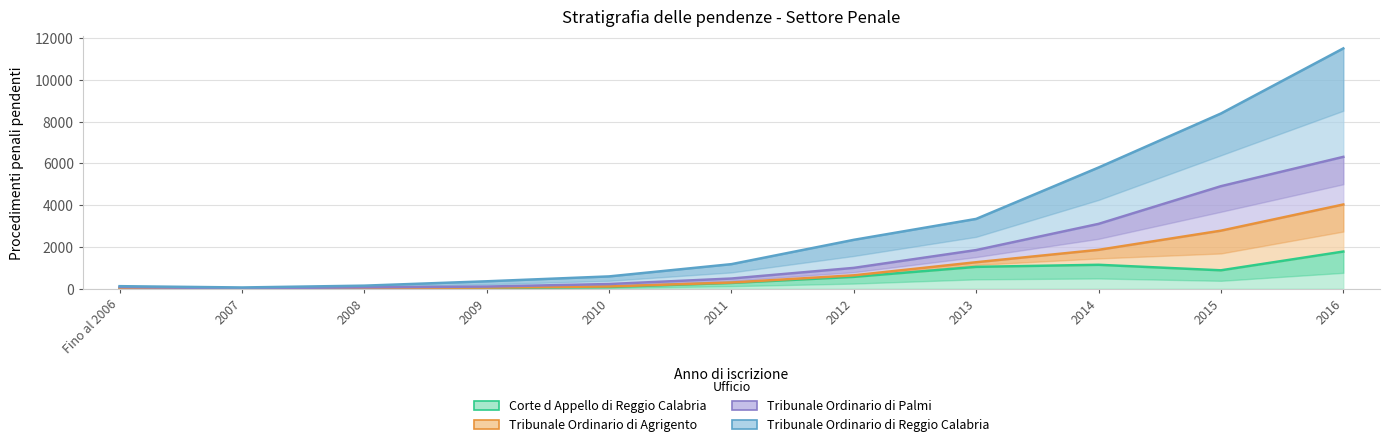

What is the total value across all series at 2008?

209